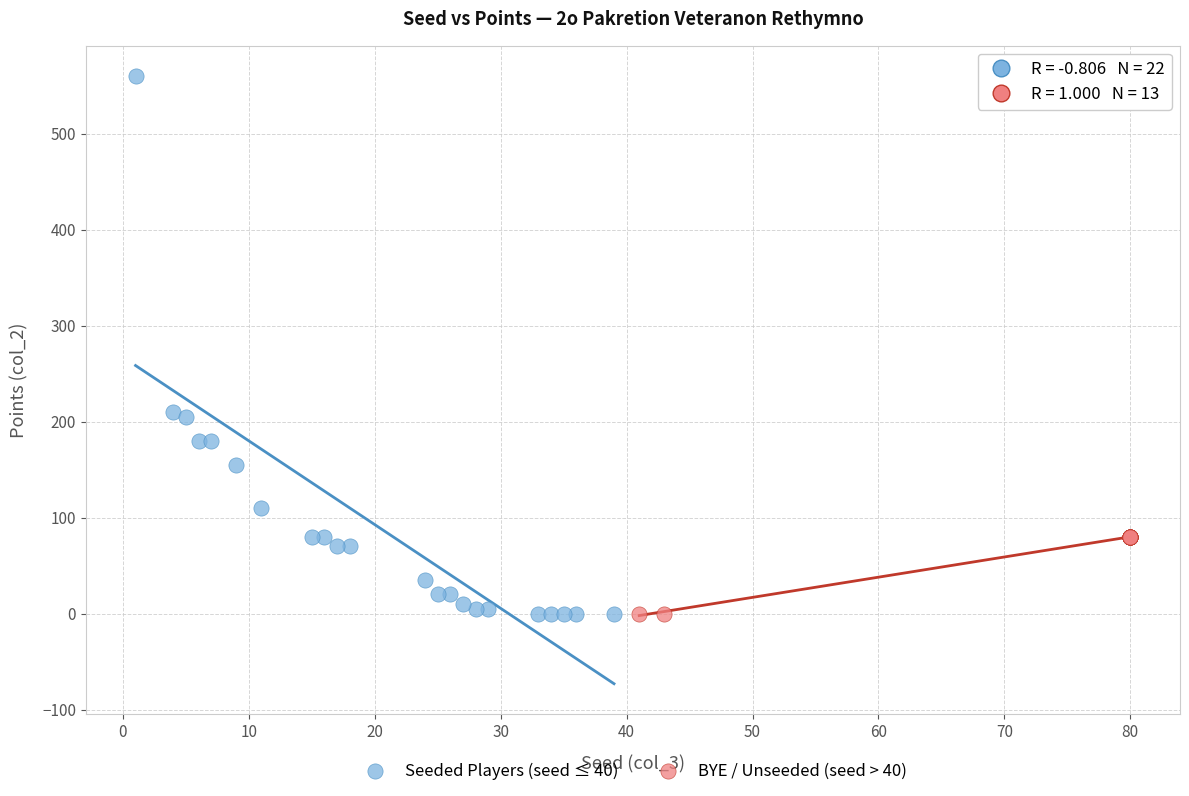

Which series contains the highest Y value?

Seeded Players (seed ≤ 40)